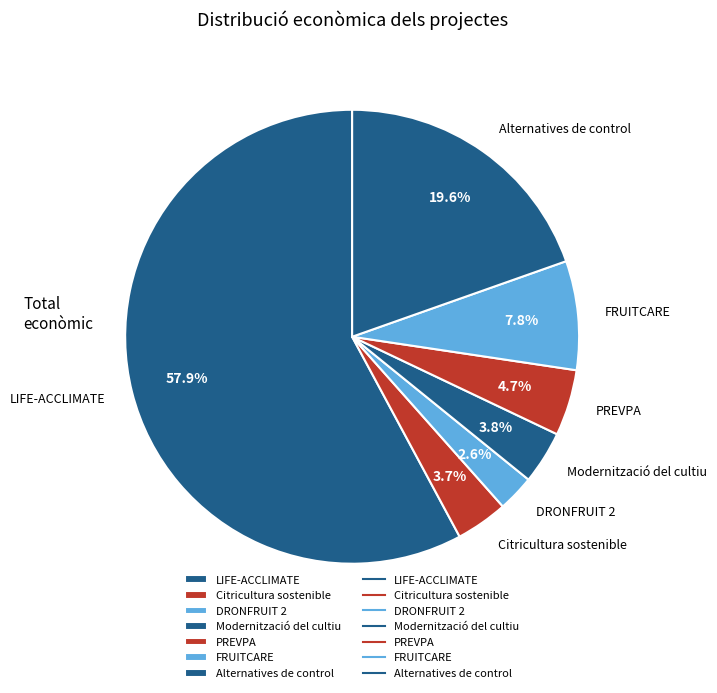

Which slice is the largest?

LIFE-ACCLIMATE